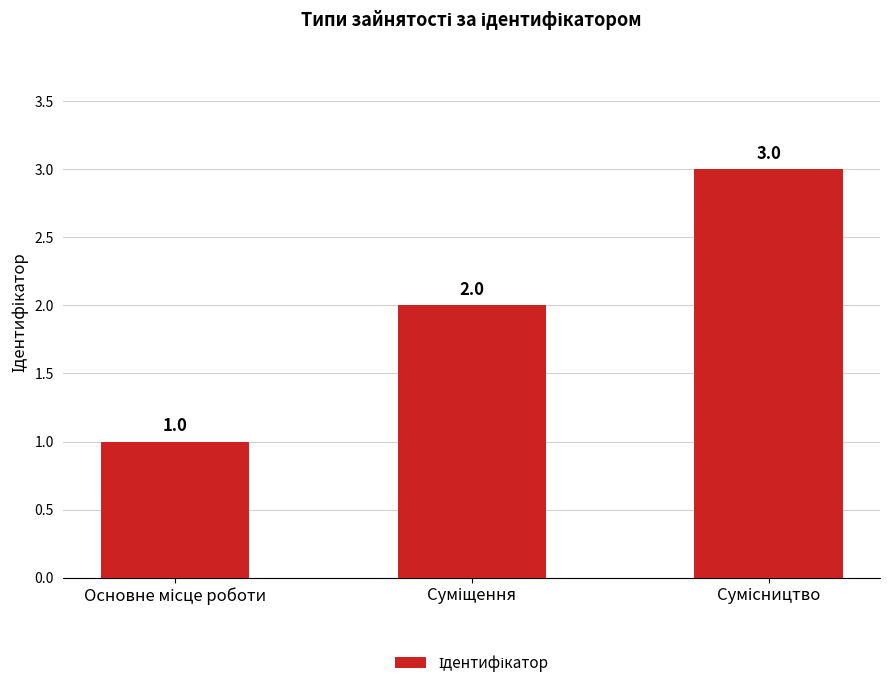

How many data points does each series have?

3